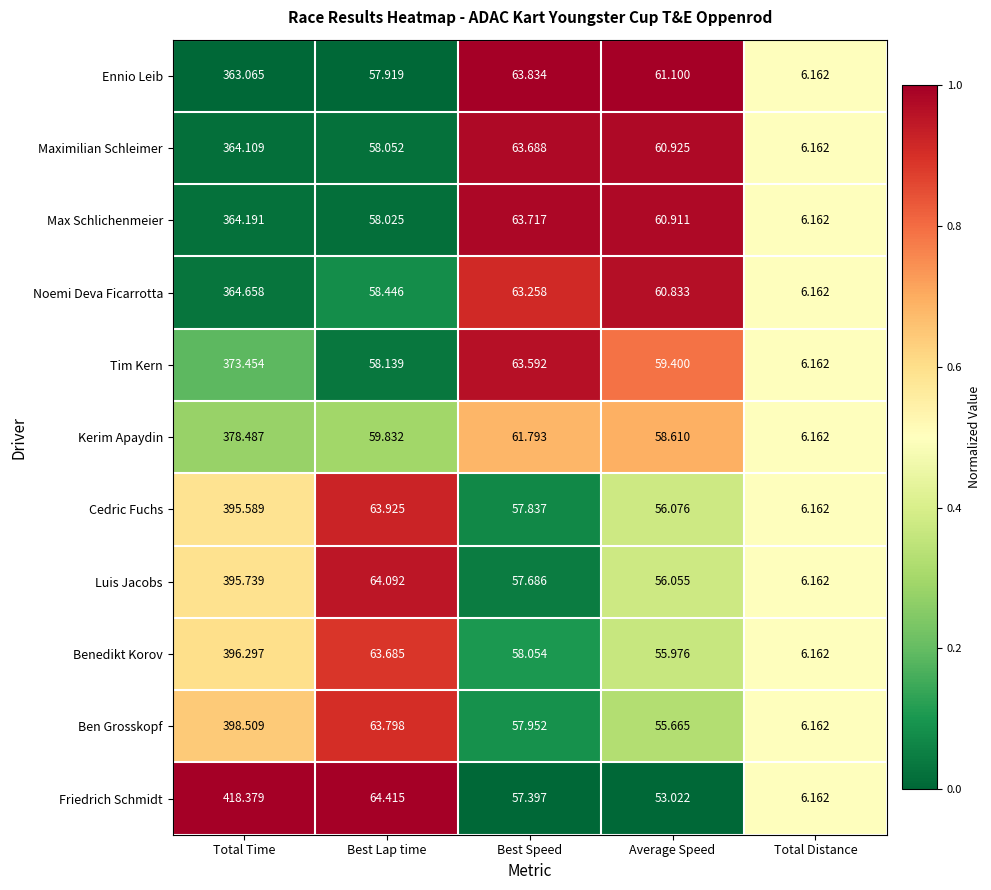

Which series changed the most between Total Time and Total Distance?

Friedrich Schmidt